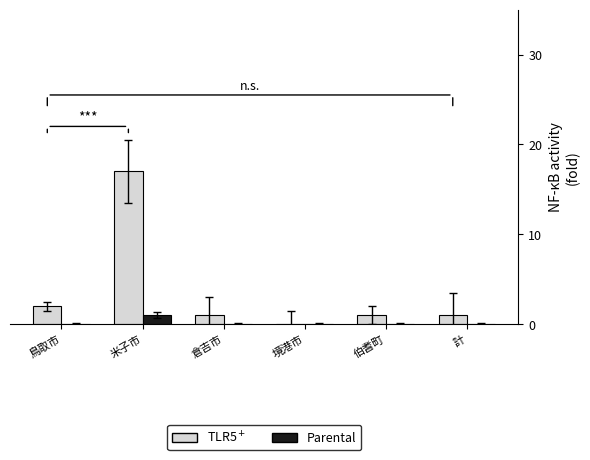

What is the maximum value shown in the chart?

17